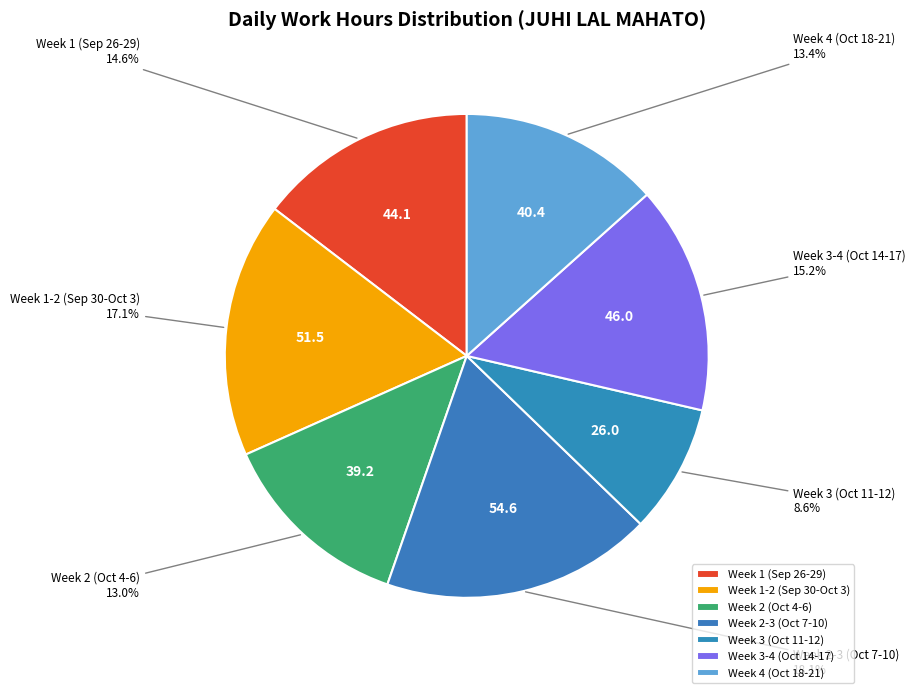

Is Week 3 (Oct 11-12) the majority of the pie?

No